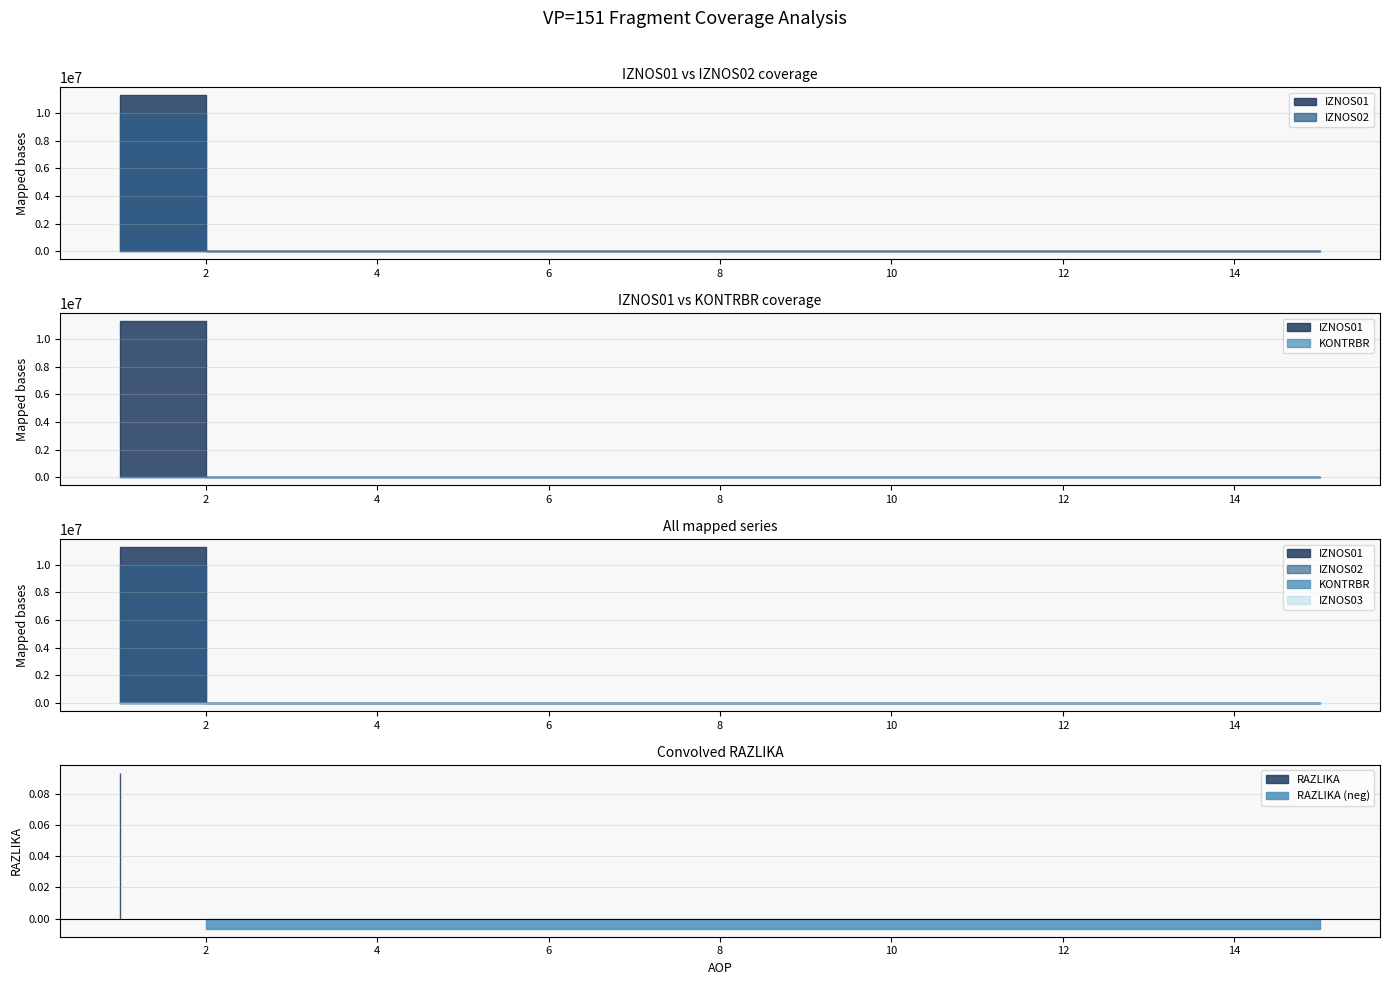

True or false: AOP has more than 0 points higher than both neighbors.

False